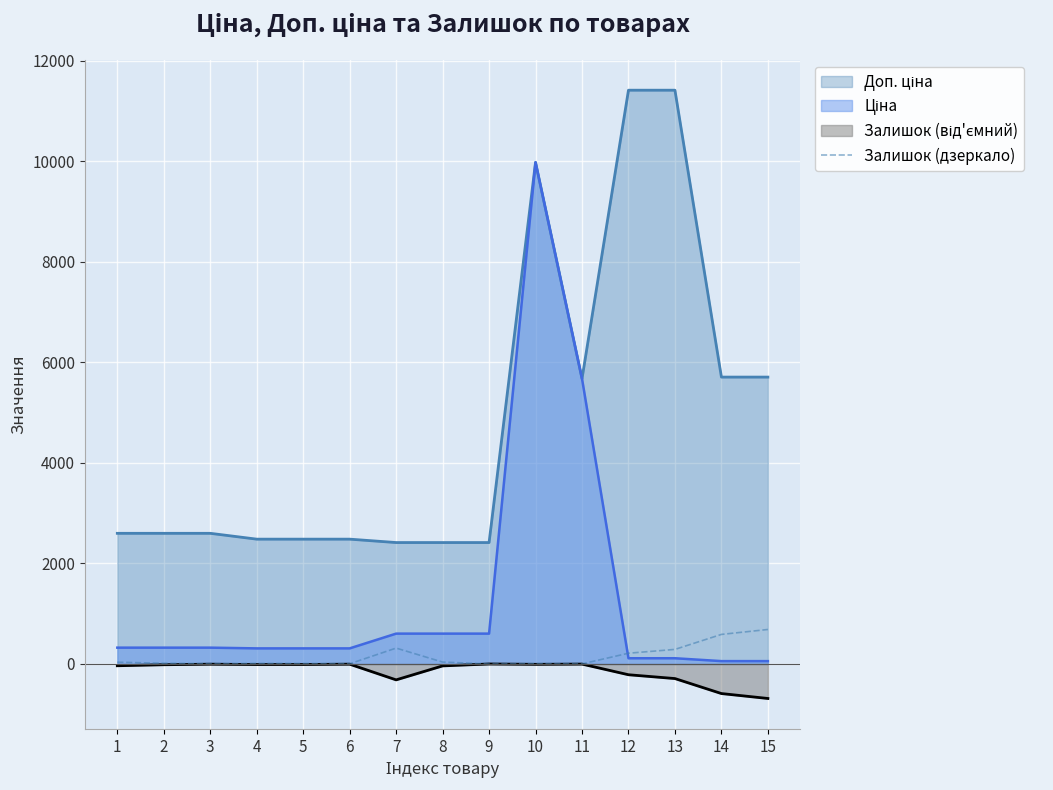

What is the difference between the highest and lowest values at 9?

2414.8